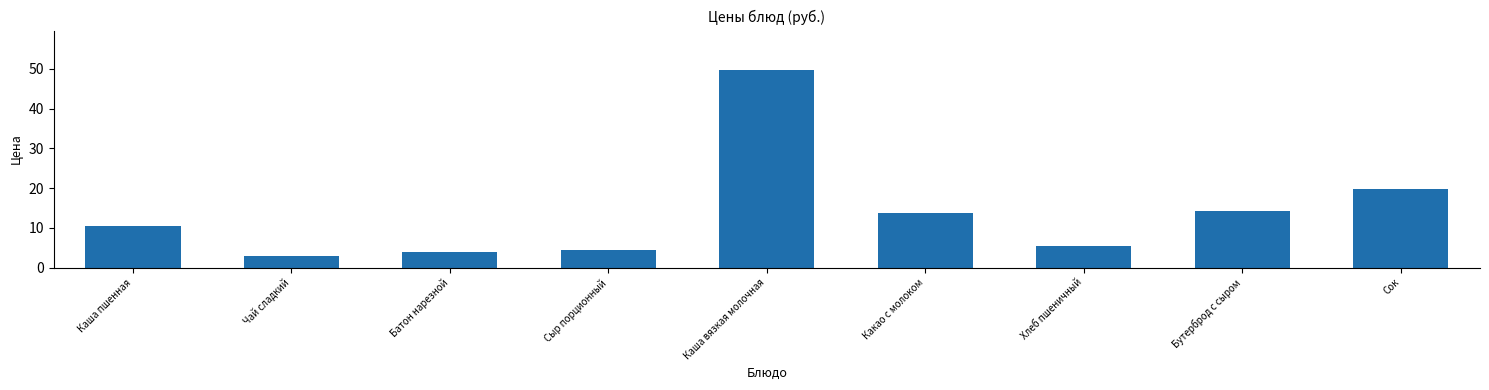

Approximately how many times larger is the value at Батон нарезной compared to Чай сладкий?

1.3